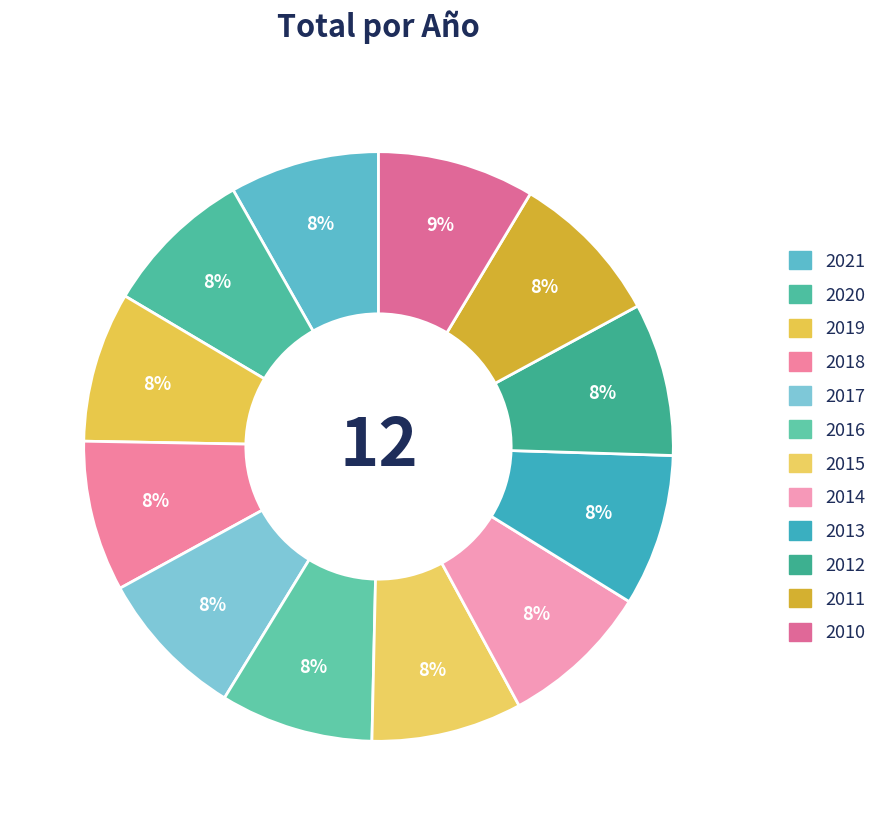

What portion of the pie excludes 2014?

91.7%